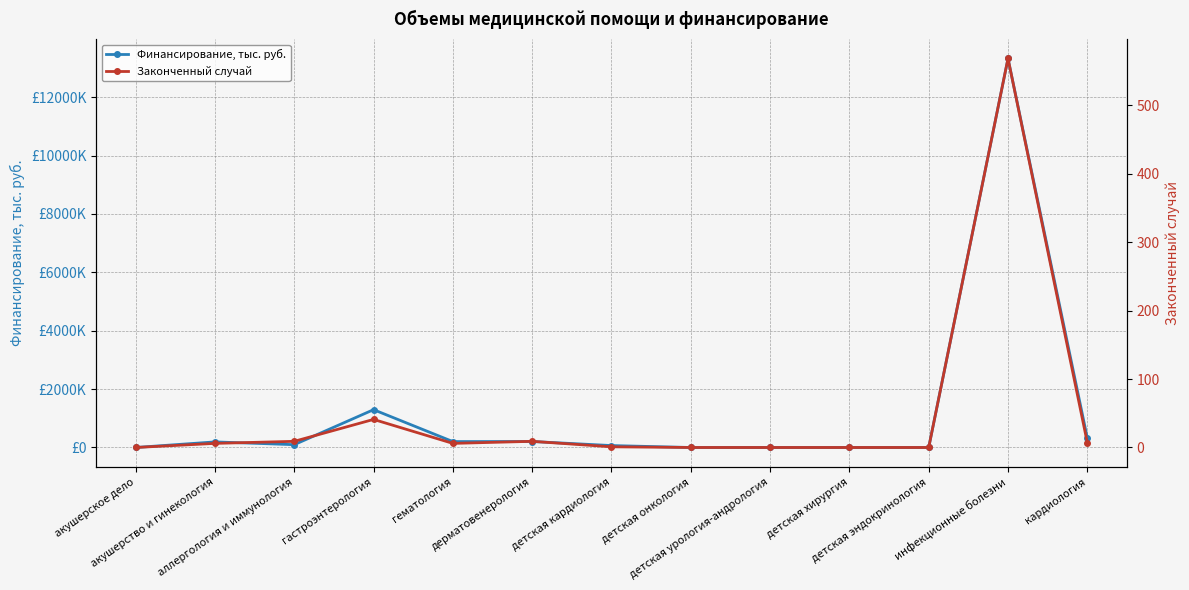

At which label is Финансирование, тыс. руб. closest to 6661?

гастроэнтерология